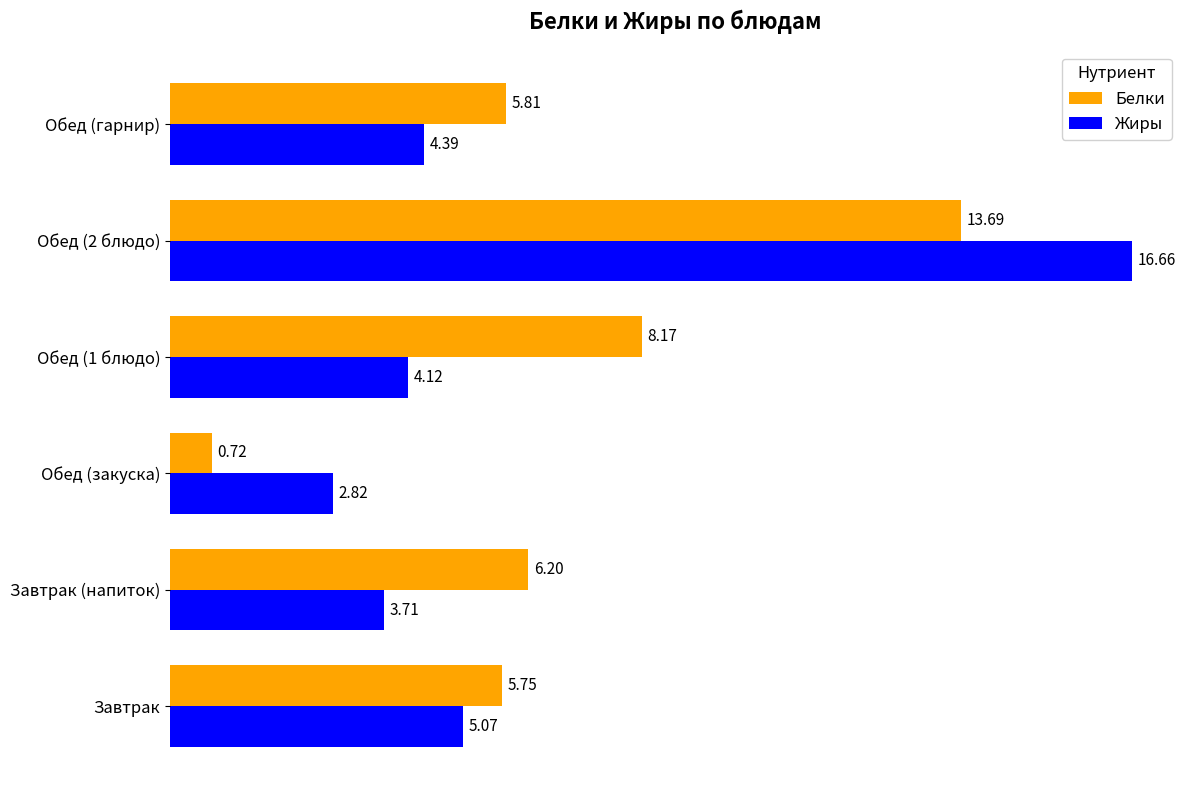

Which category has the lowest value across all series?

Обед (закуска)